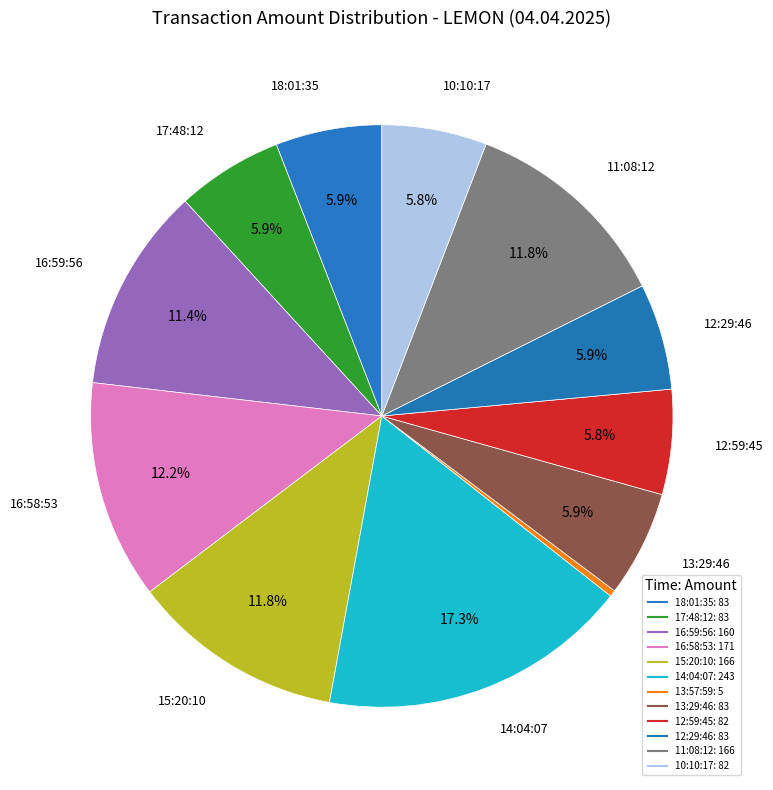

What is the change in value from 13:57:59 to 12:59:45?

+77